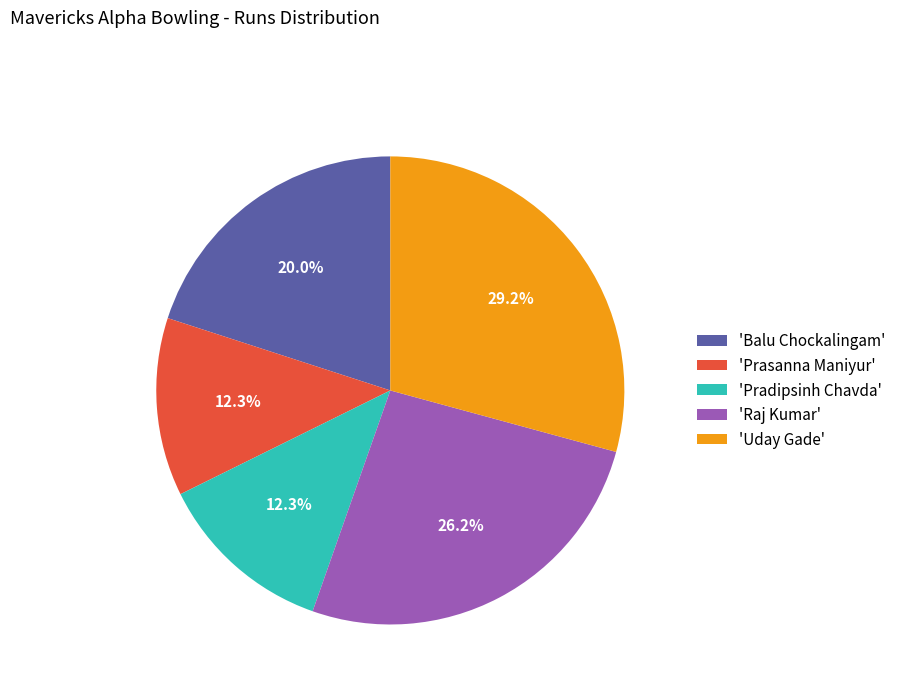

Do 'Pradipsinh Chavda' and 'Uday Gade' together represent more than half of the pie?

No